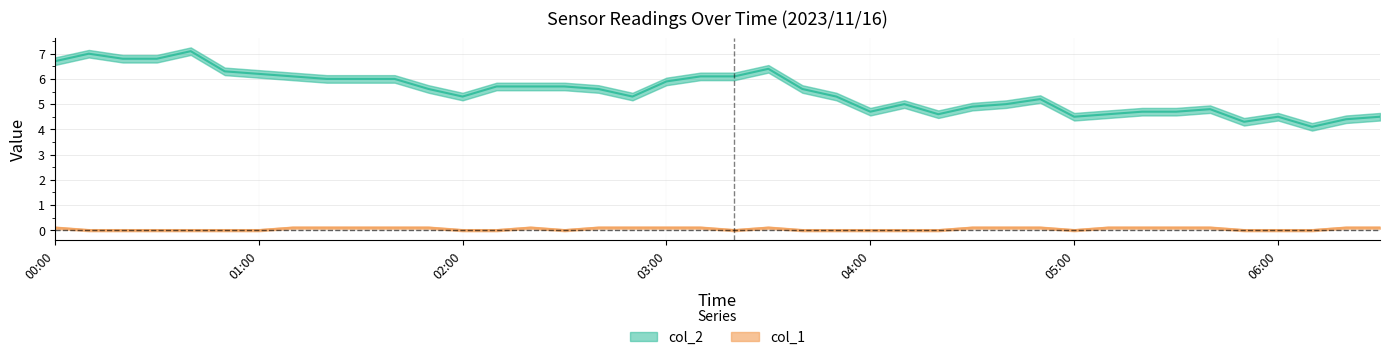

At which label is col_1 closest to 0?

00:10